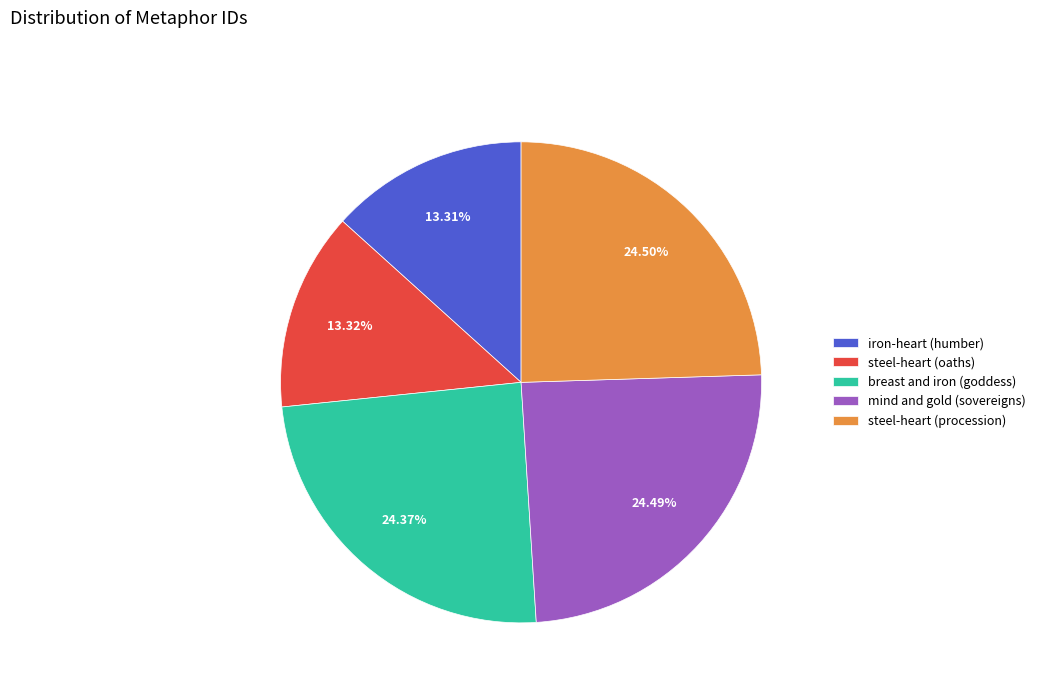

Does any single category account for the majority?

No